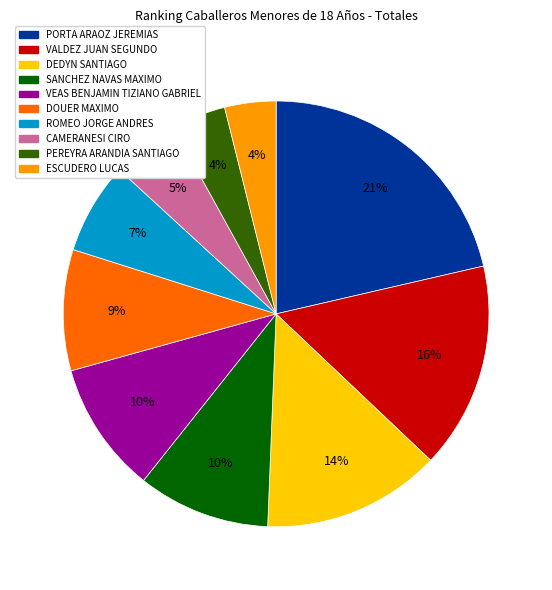

Count the number of slices in the pie.

10